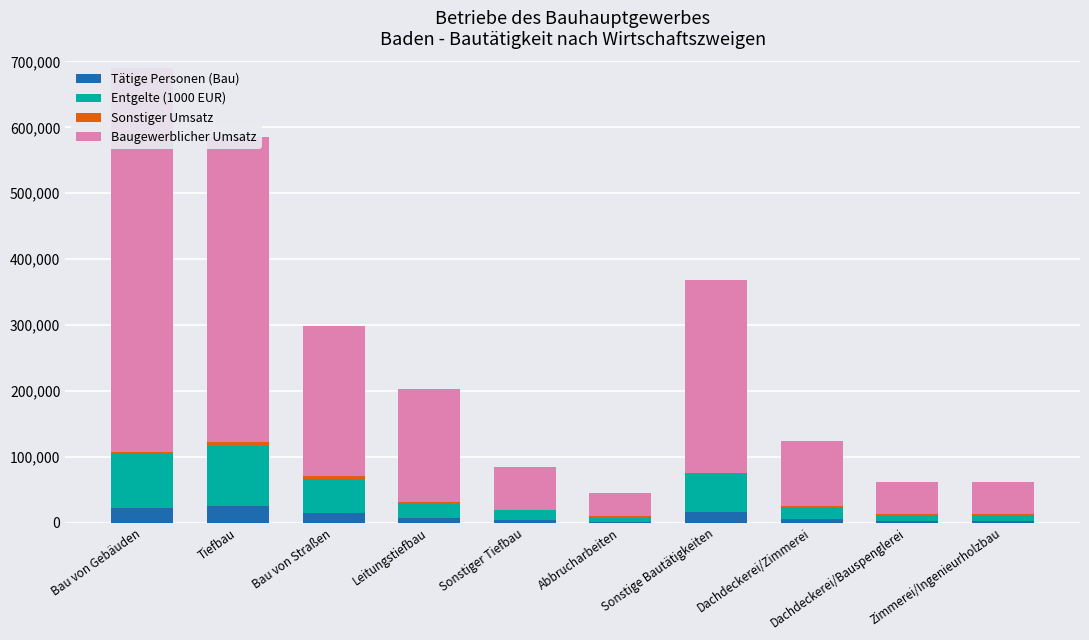

What is the sum of all Tätige Personen (Bau) values?

101502